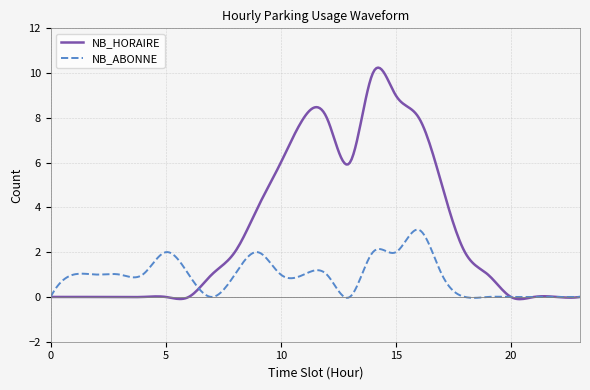

Which series has the largest range (max minus min)?

NB_HORAIRE